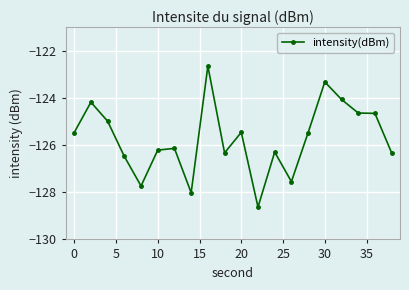

What is the value of the 14th point from the left?

-127.5